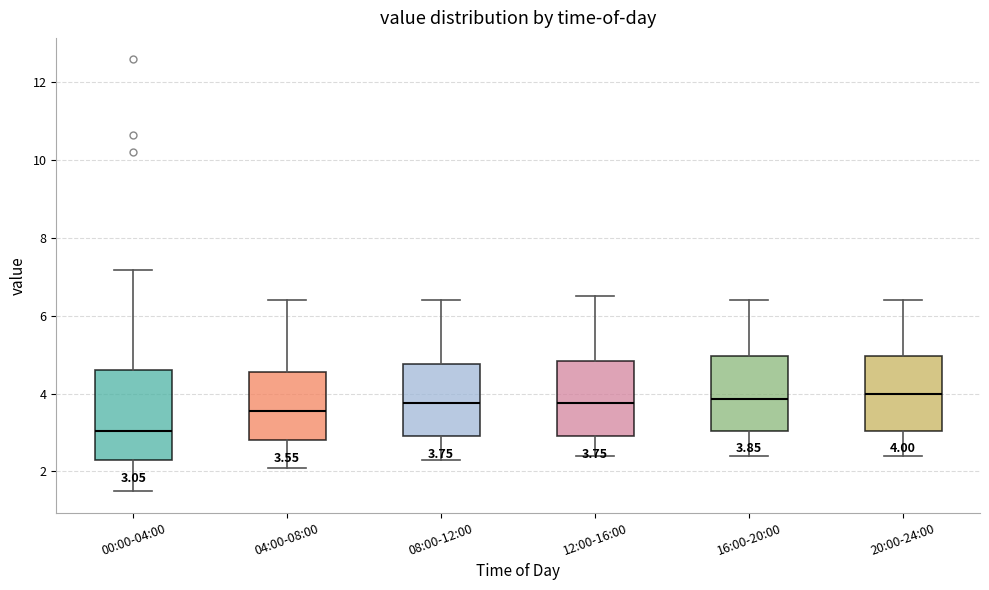

Which box is the tallest, from its lower edge to its upper edge?

00:00-04:00